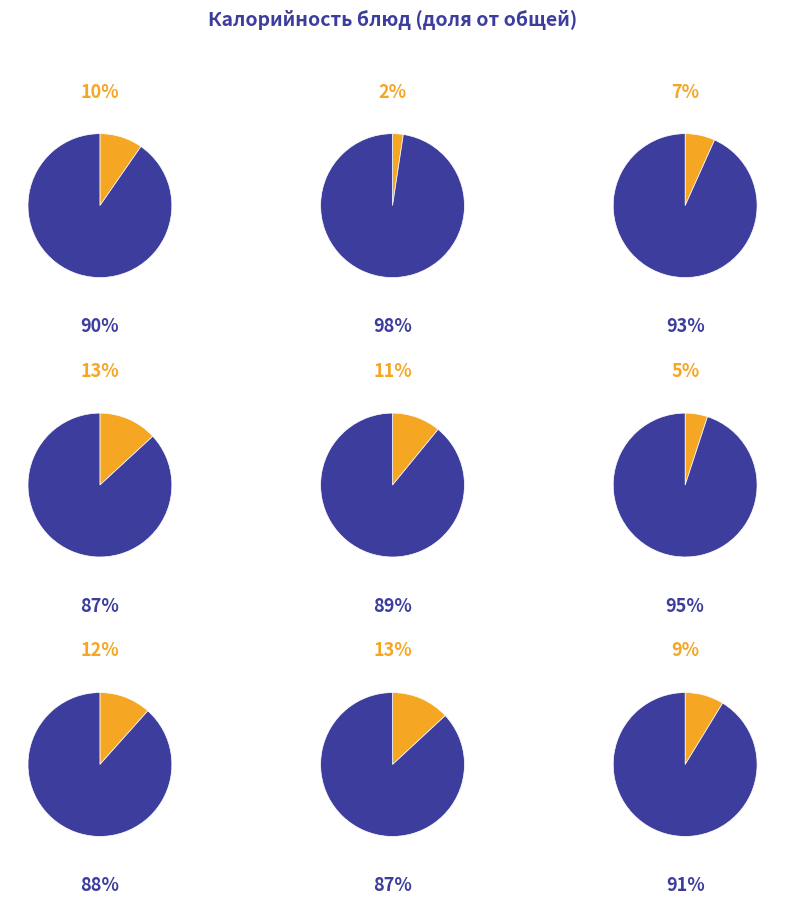

True or false: ватрушки accounts for 9% of the total.

True